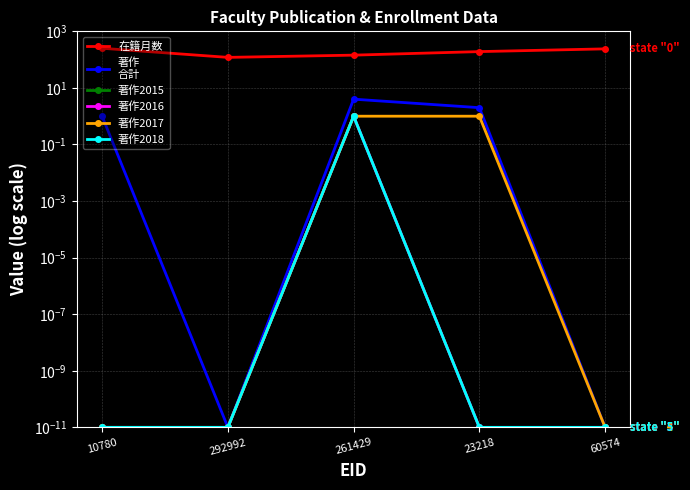

What position from the left is 292992?

2